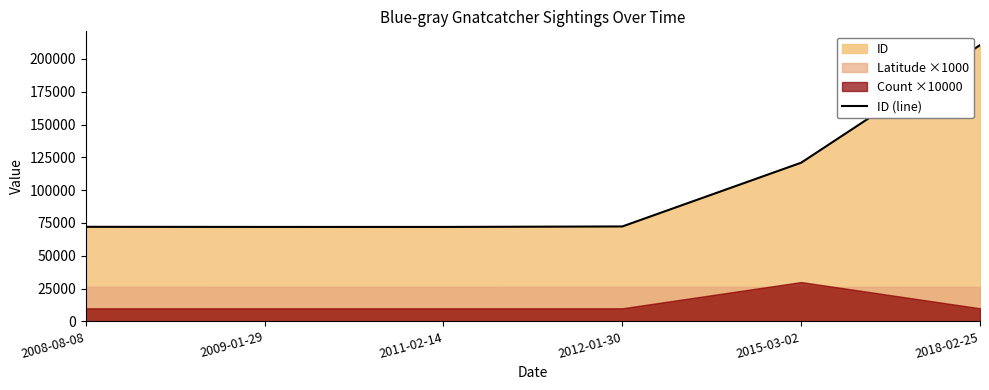

Rank the categories by value from highest to lowest.

2018-02-25, 2015-03-02, 2012-01-30, 2008-08-08, 2009-01-29, 2011-02-14